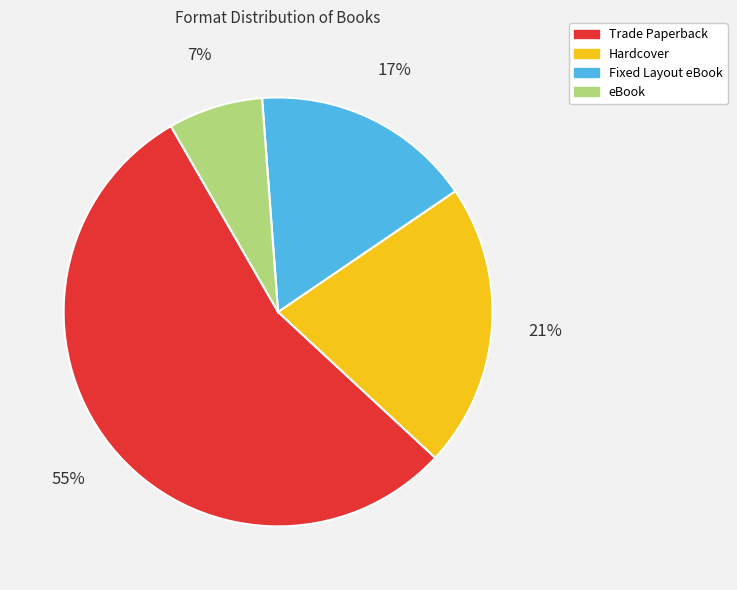

Which has a higher value, Fixed Layout eBook or eBook?

Fixed Layout eBook